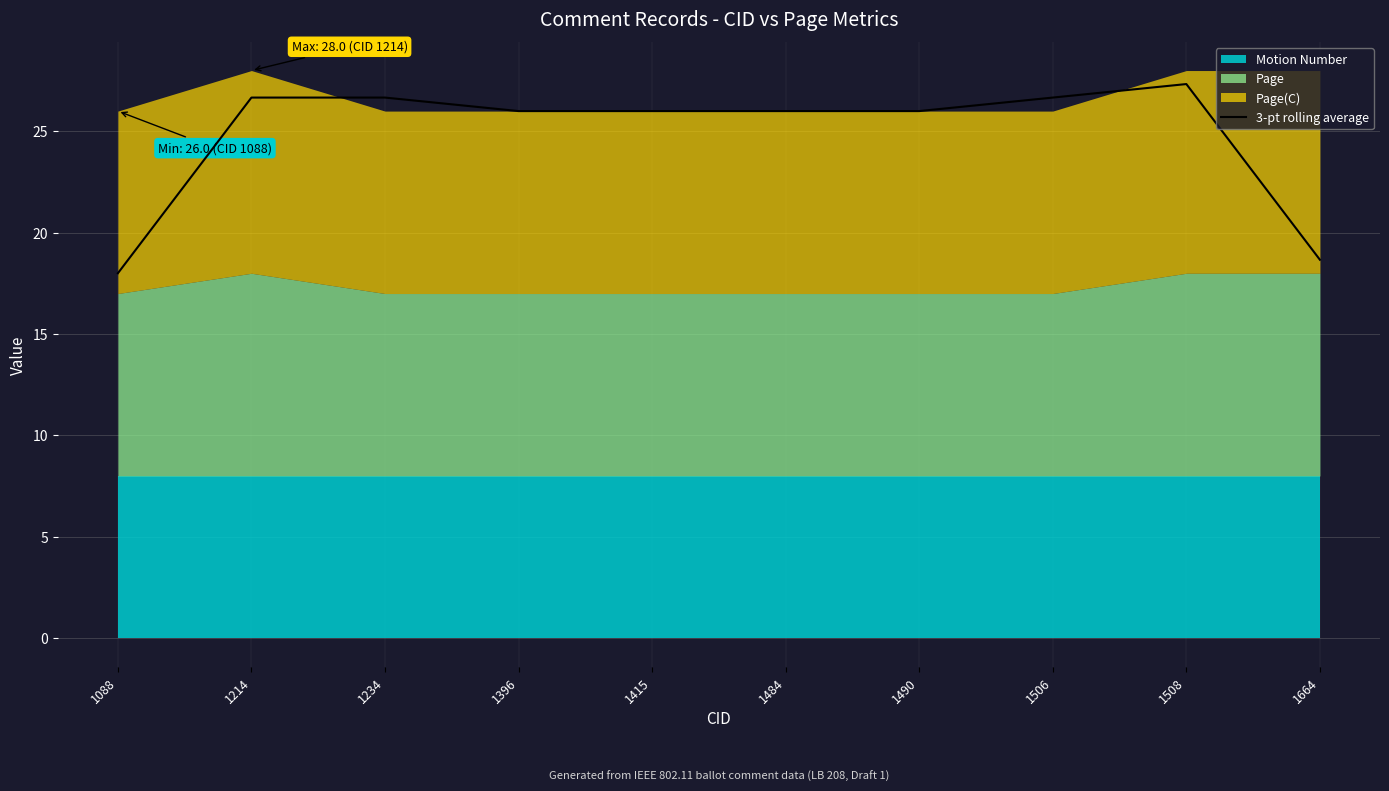

Reading left to right, what are all the values shown in this chart?

18.0	26.7	26.7	26.0	26.0	26.0	26.0	26.7	27.3	18.7